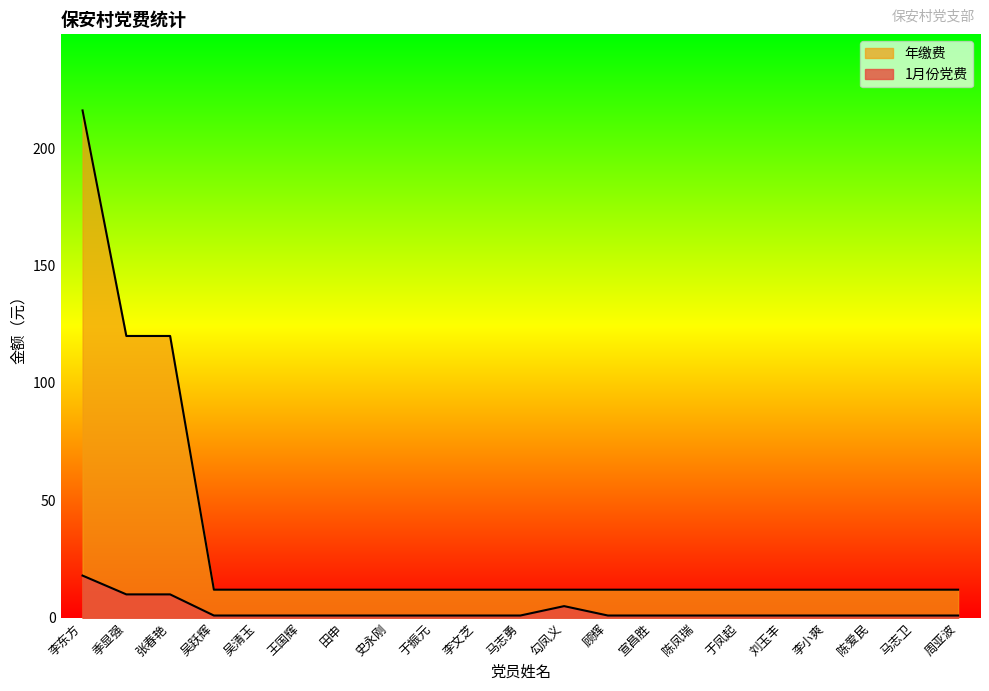

At which category does the chart reach its peak across all series?

李东方